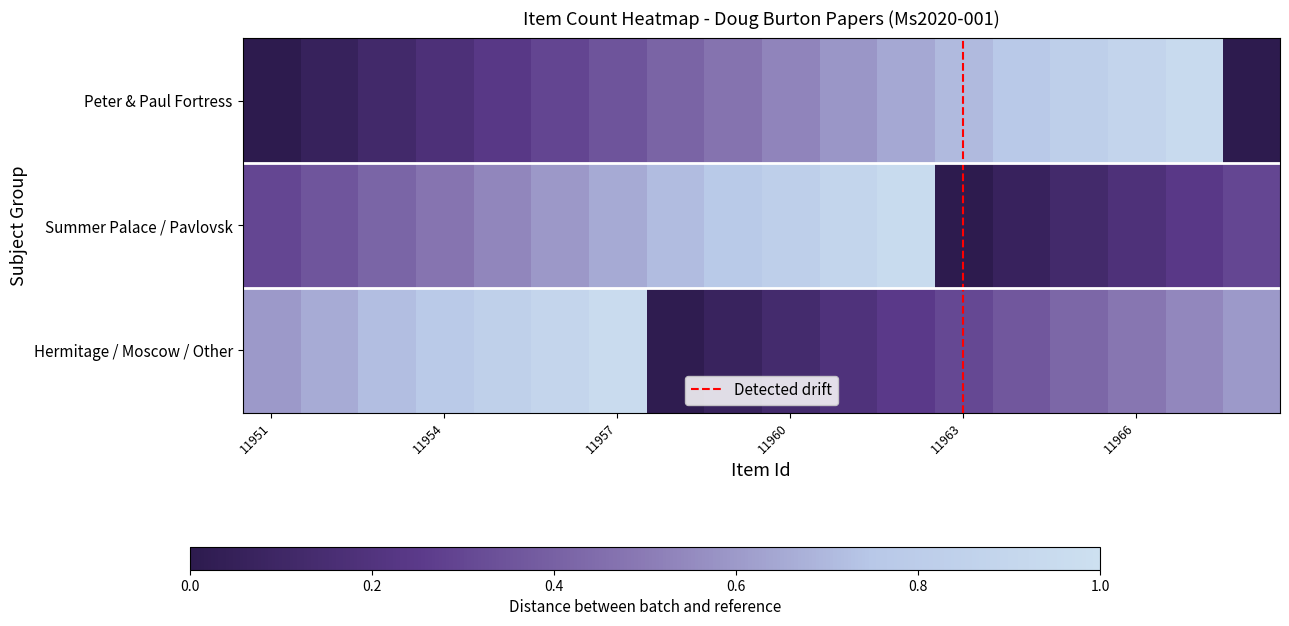

What is the greatest value displayed?

1.0